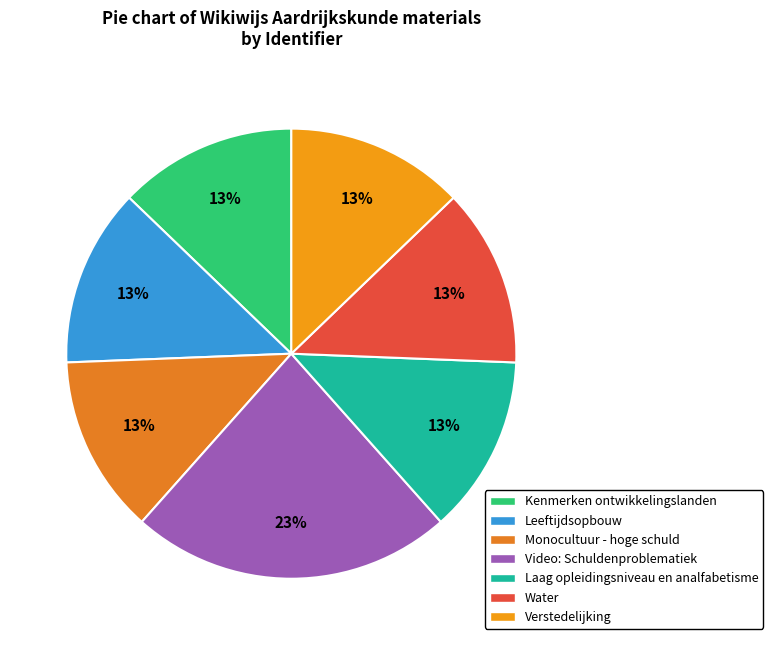

What is the ratio of the value at Monocultuur - hoge schuld to the value at Verstedelijking?

1.0